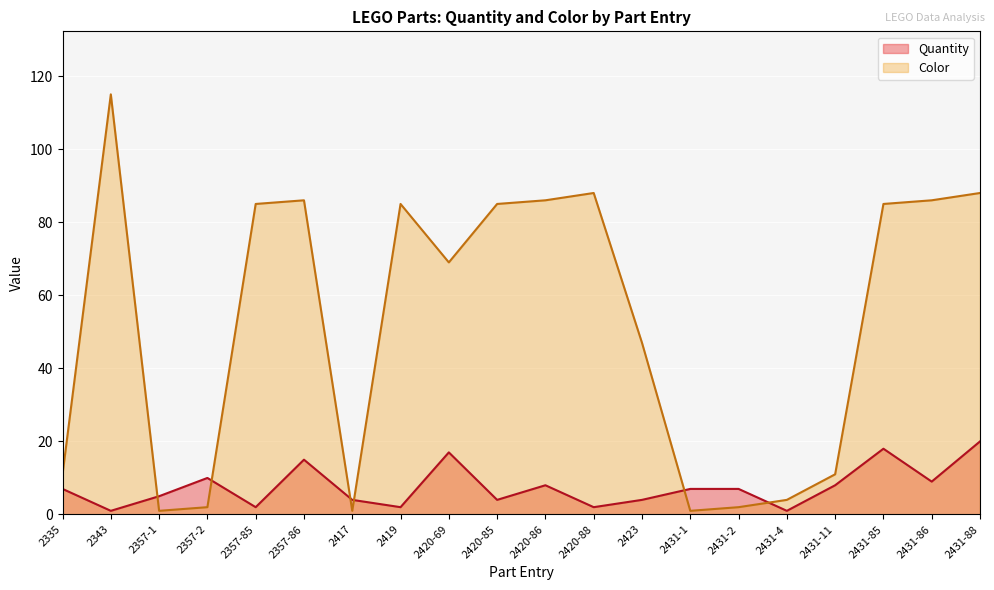

True or false: Color and Quantity cross at least once.

True